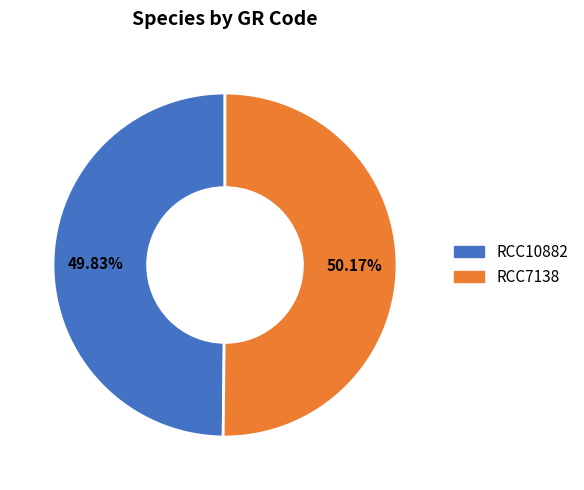

Does any single category account for the majority?

Yes